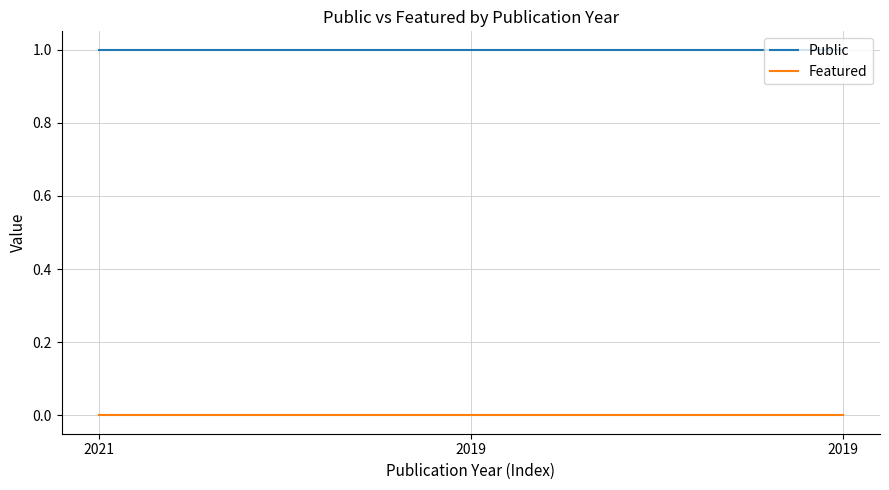

True or false: Featured has a value of 0 at 2021.

True